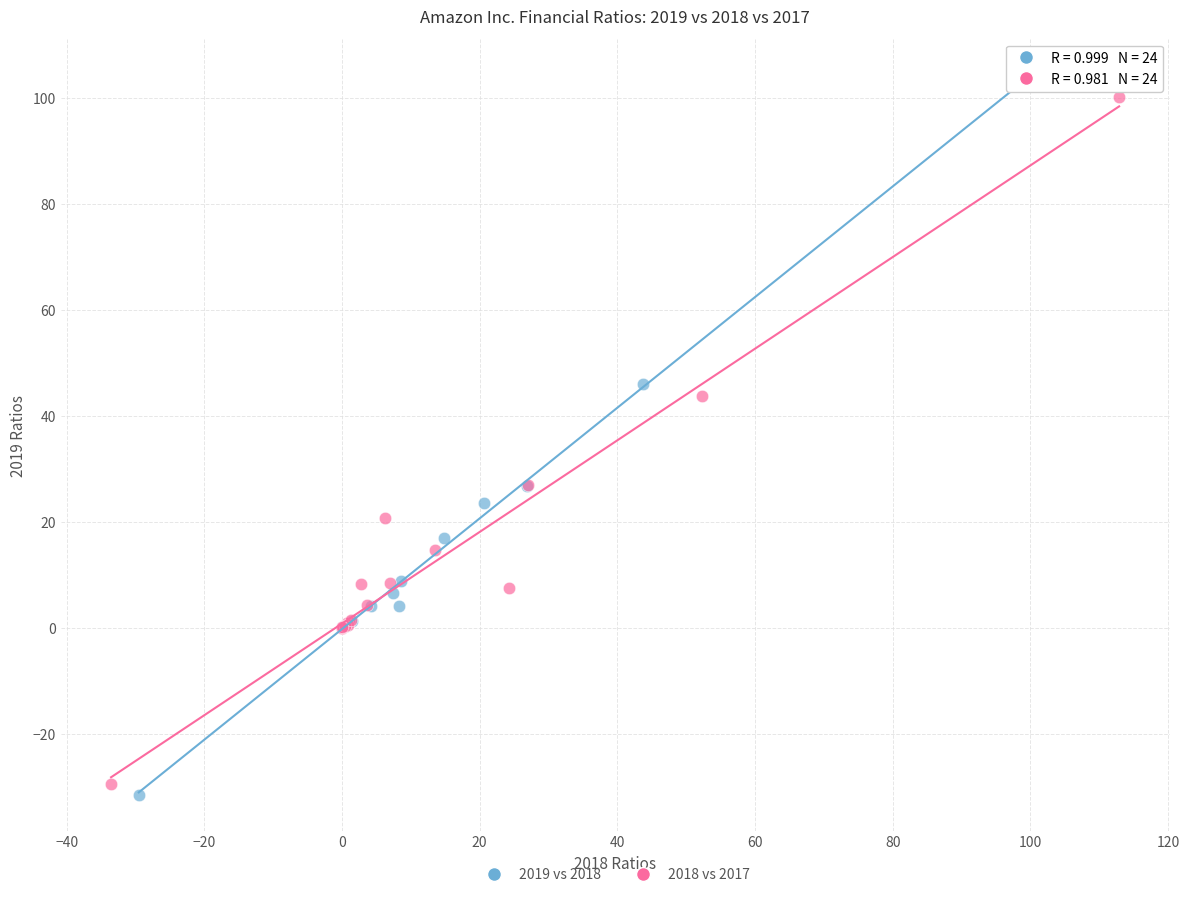

Which series has the widest spread of Y values?

2019 vs 2018